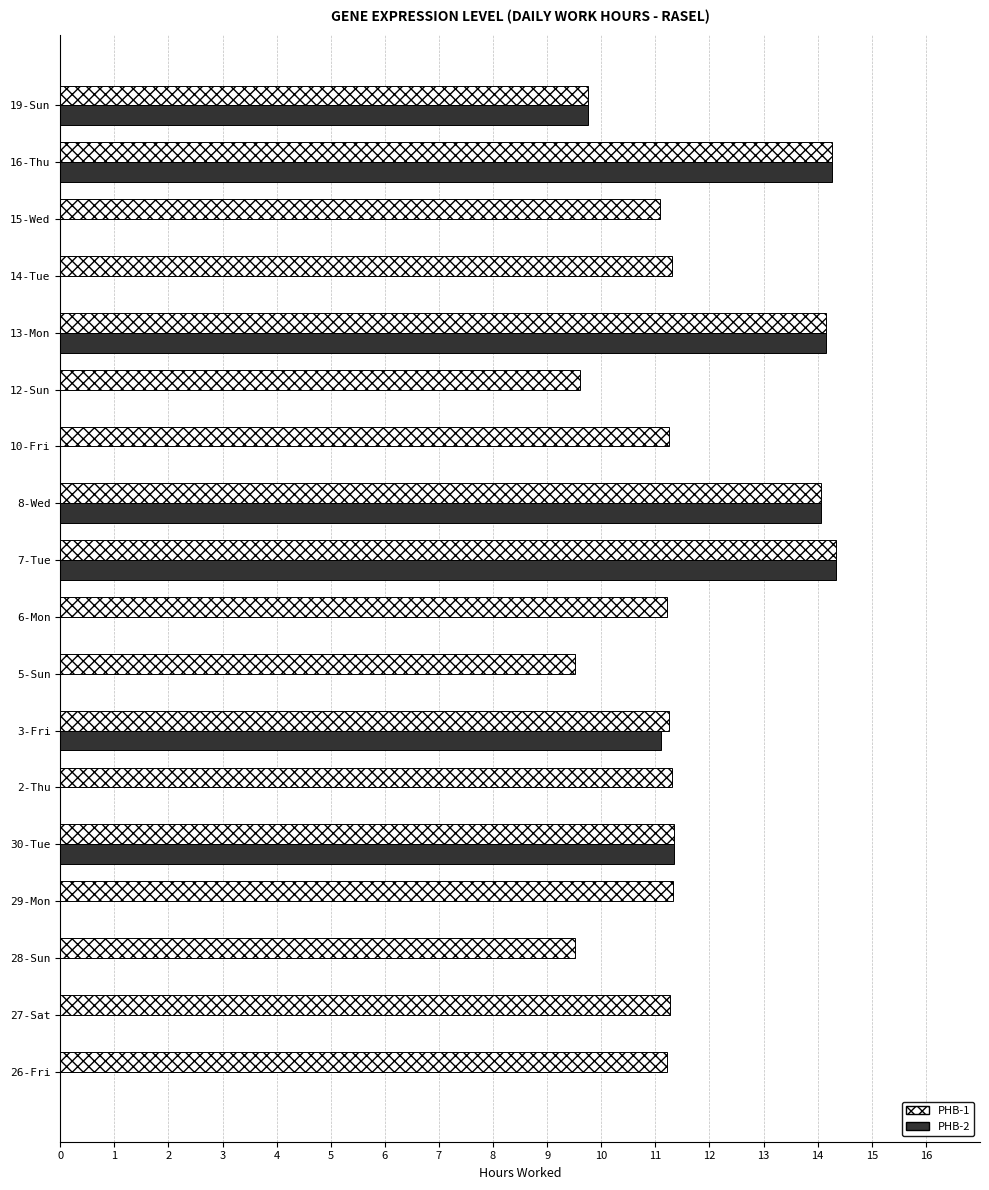

What are all the series names shown in the legend?

PHB-1, PHB-2